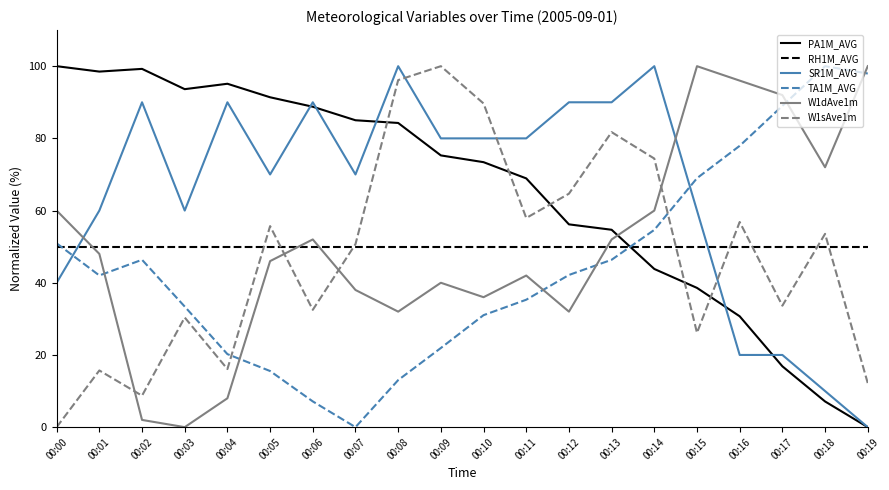

The TA1M_AVG series shows 23.5 at 00:05. True or false?

False